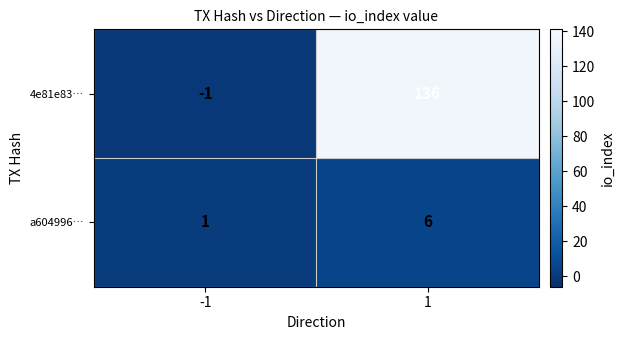

True or false: a604996… has a value of 0 at -1.

False